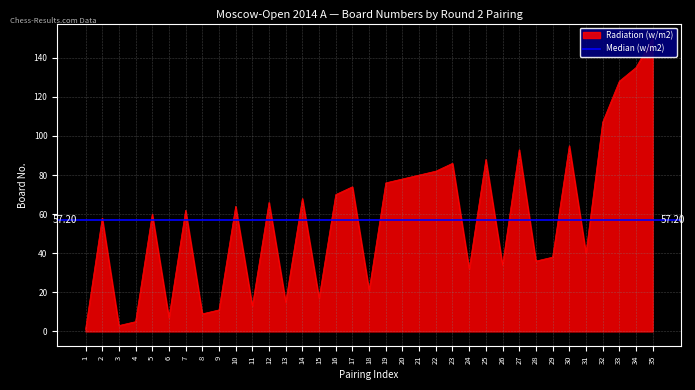

How many data points are less than 62?

17